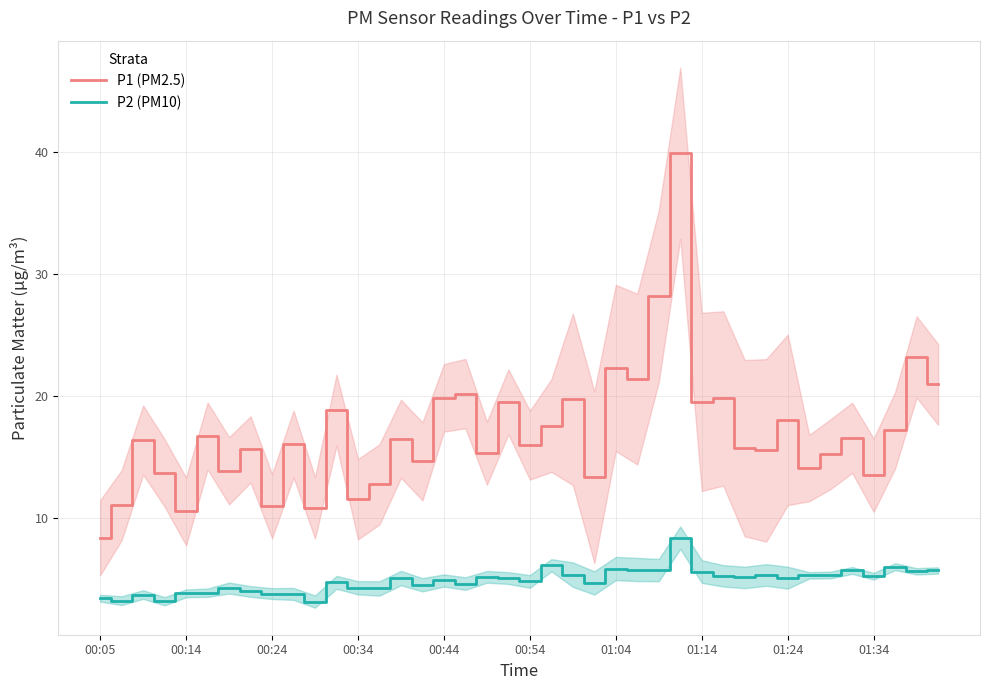

Which series has the largest total across all categories?

P1 (PM2.5)